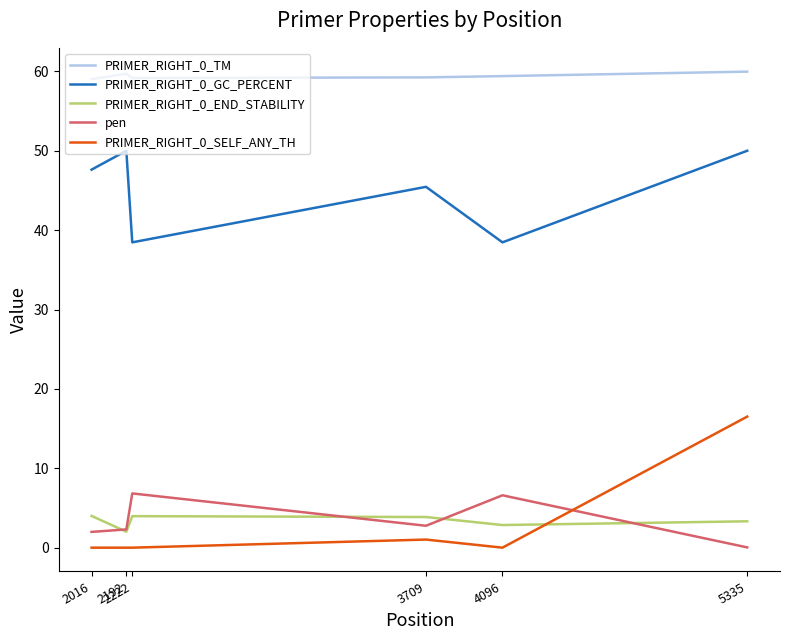

What is the highest value of the PRIMER_RIGHT_0_END_STABILITY series?

4.0